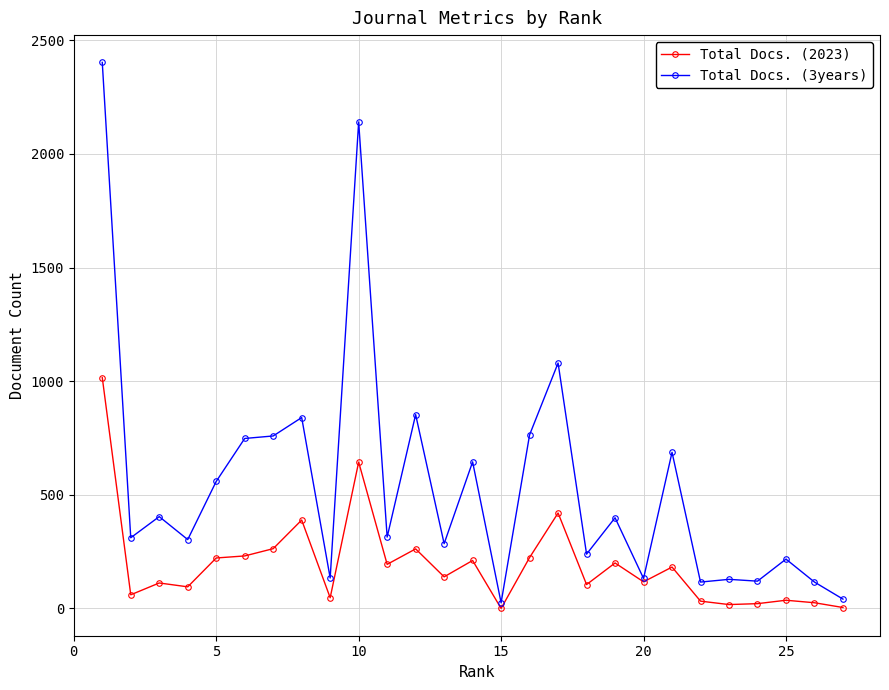

Which series has the largest range (max minus min)?

Total Docs. (3years)